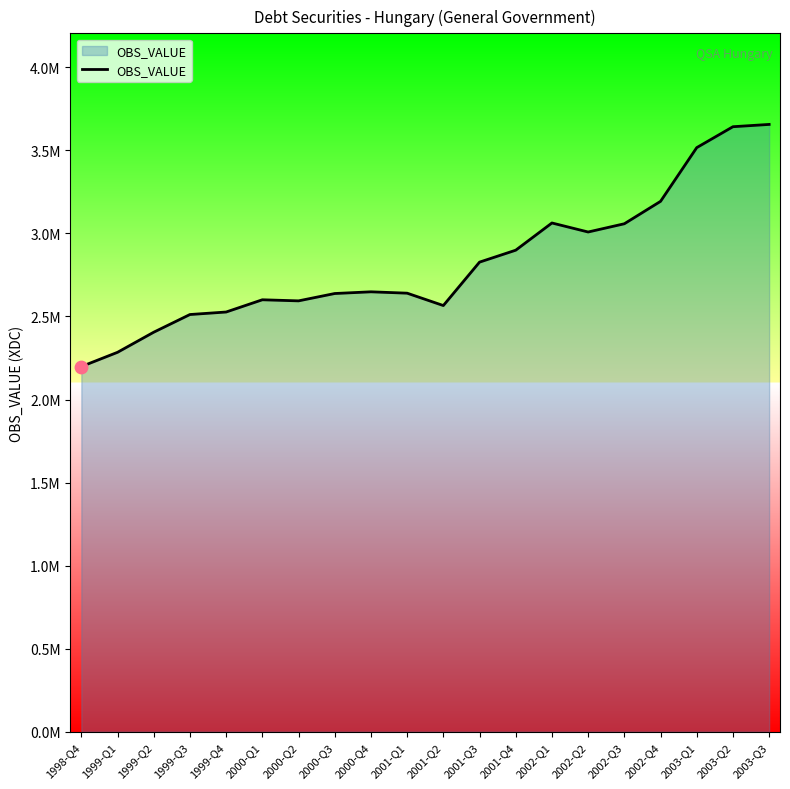

Is this an area chart (filled region under the line)?

Yes